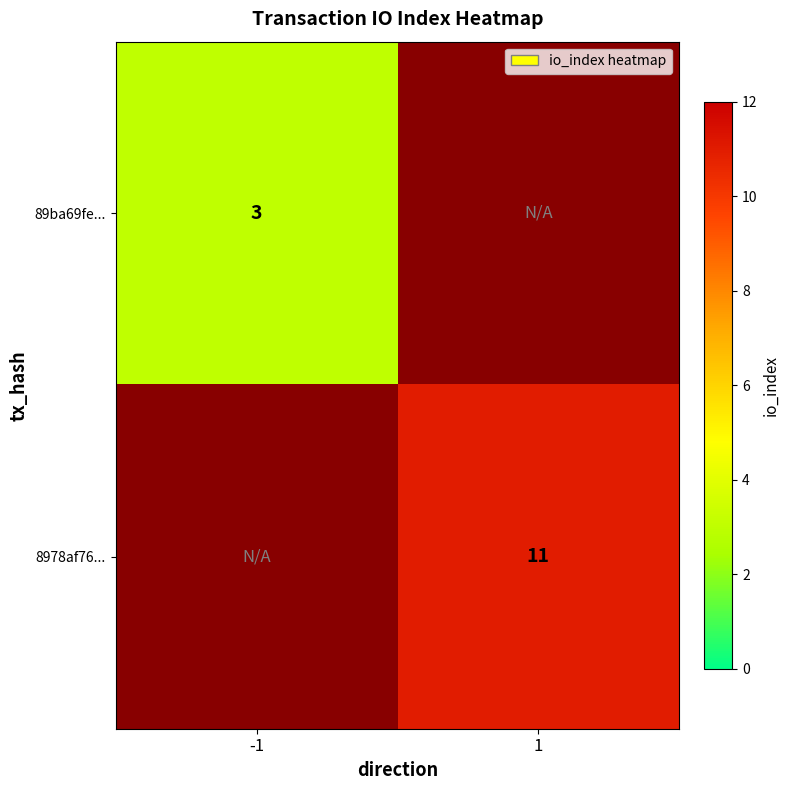

Is it true that 8978af76... equals 11 at 1?

True